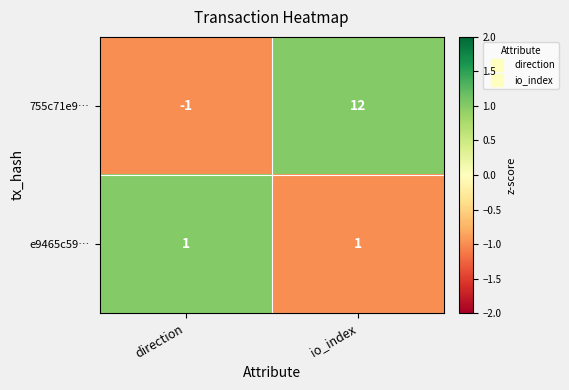

Which series has the largest range (max minus min)?

755c71e9…